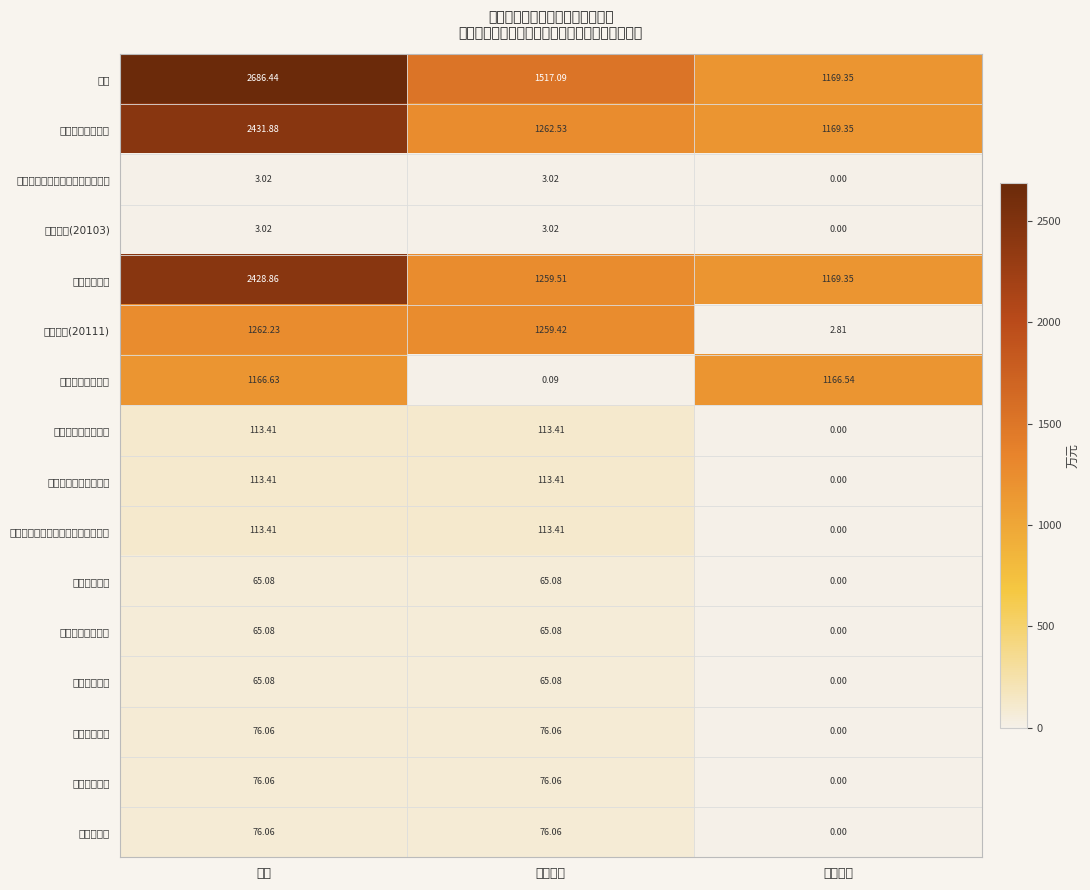

Where does the 住房保障支出 series first go above 76?

小计